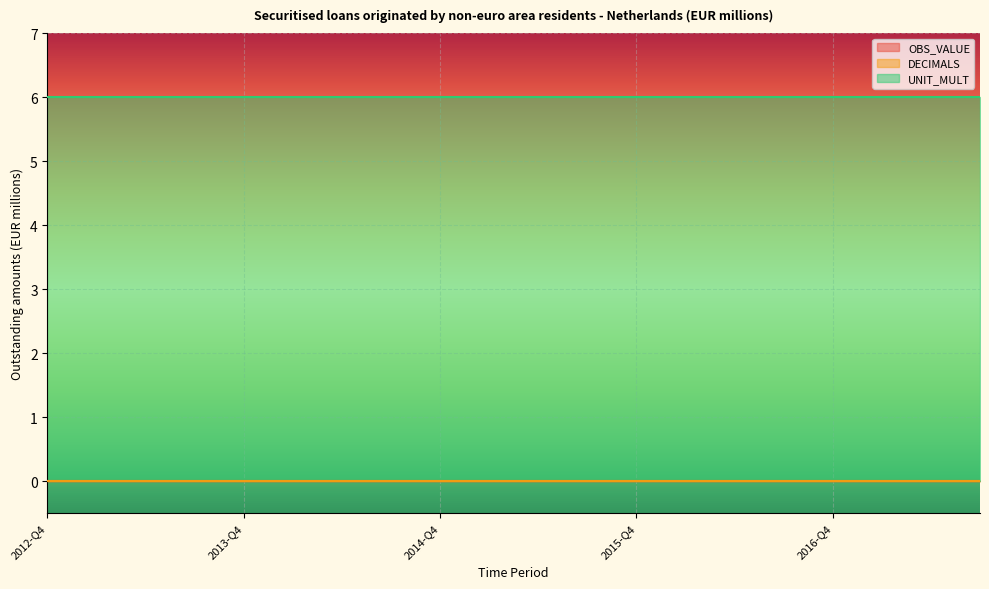

What is the spread (max minus min) of values at 2014-Q4?

6